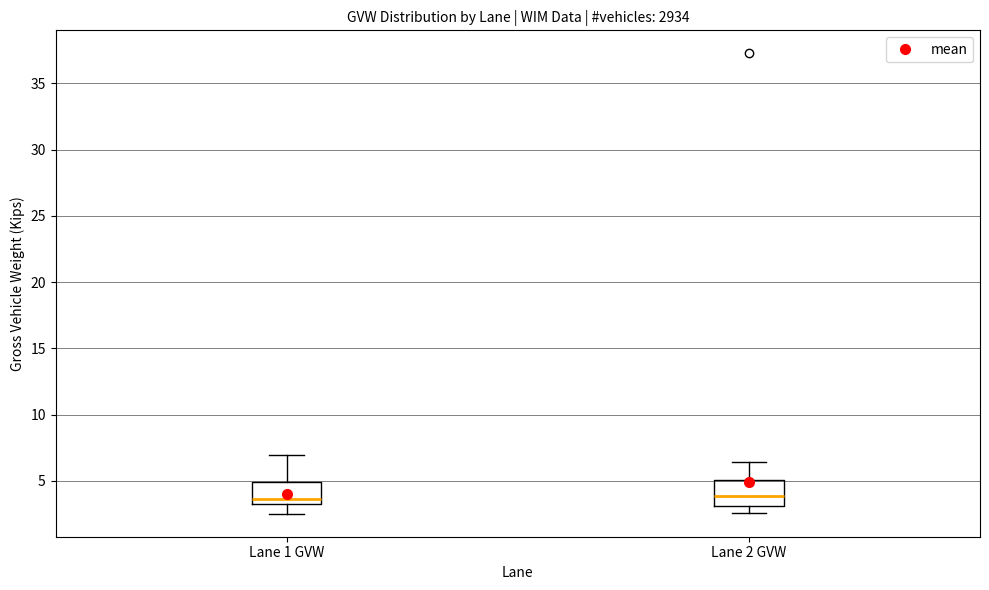

Reading left to right, transcribe this box plot: for each box, give where its median line is, the range the box spans, and where its two whiskers end, as read against the y-axis. The values are not printed on the chart, so give them approximately, as read against the axis.

Lane 1 GVW: median 3.5 (just above the box's lower edge), box 3.5 to 5.0, whiskers 2.5 to 7.0
Lane 2 GVW: median 4.0, box 3.0 to 5.0, whiskers 2.5 to 6.5